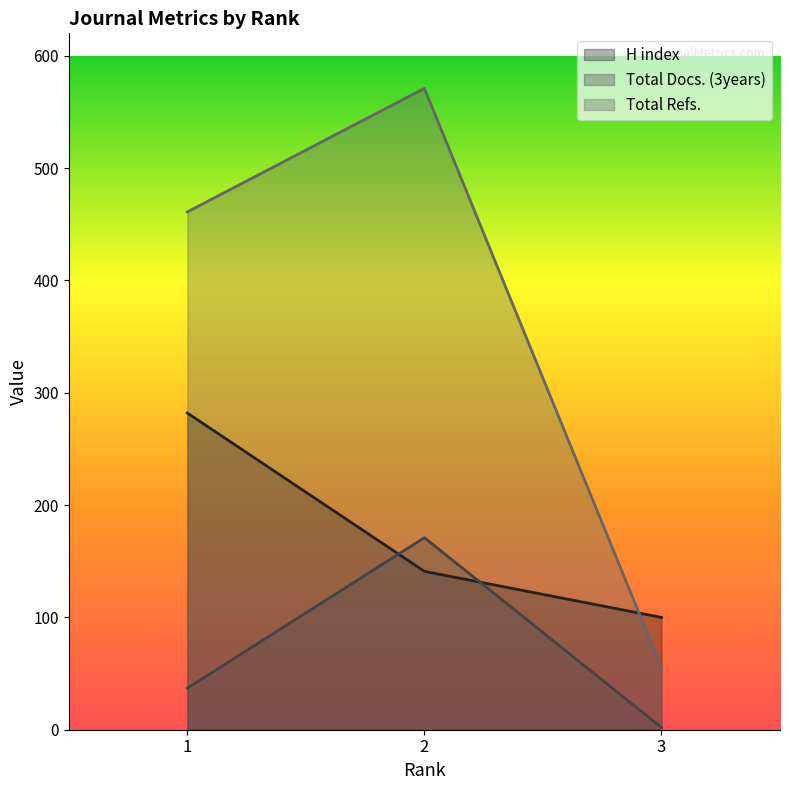

Which series changed the most between 1 and 2?

H index